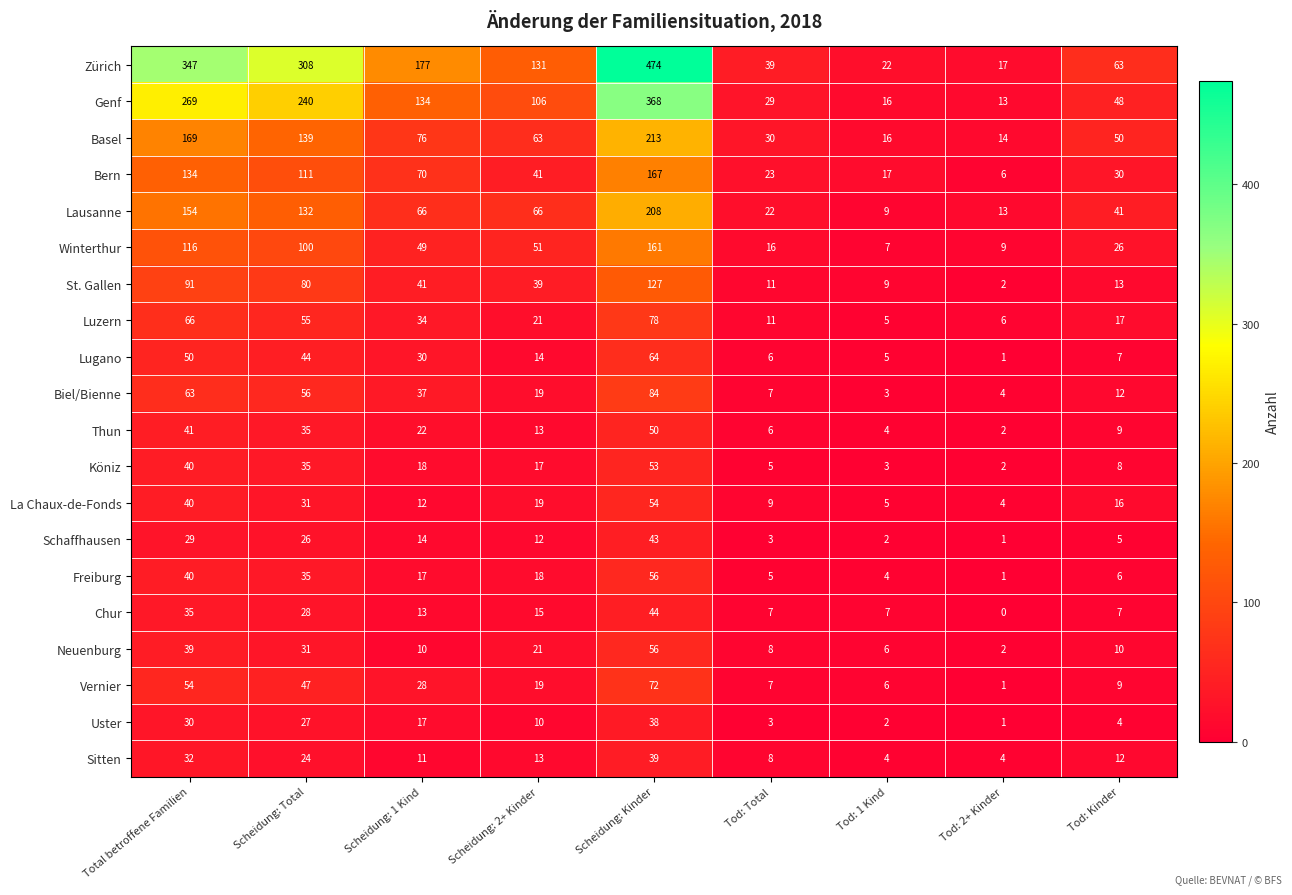

What is the spread (max minus min) of values at Tod: Total?

36